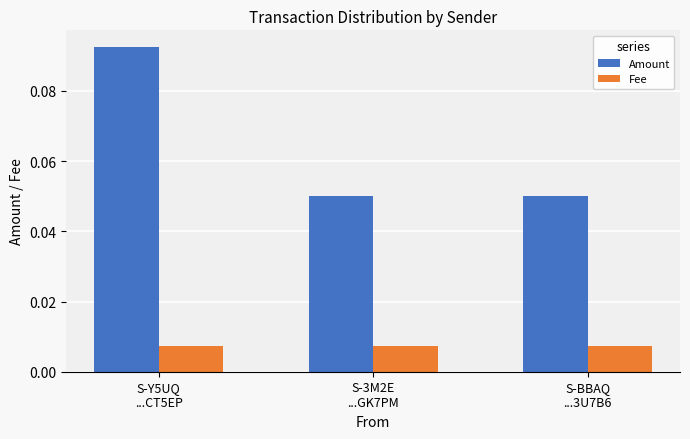

How many bars are there in each group?

2